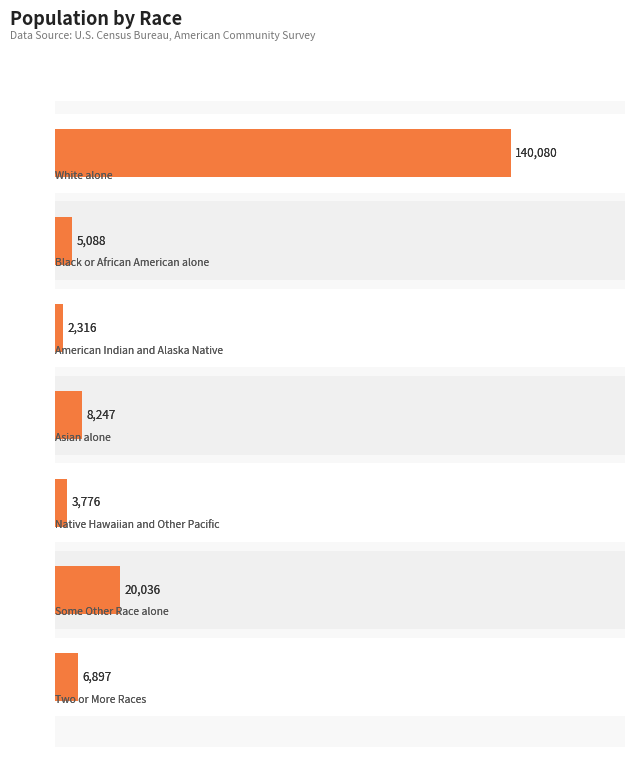

Between 4 and 1, which is larger?

1